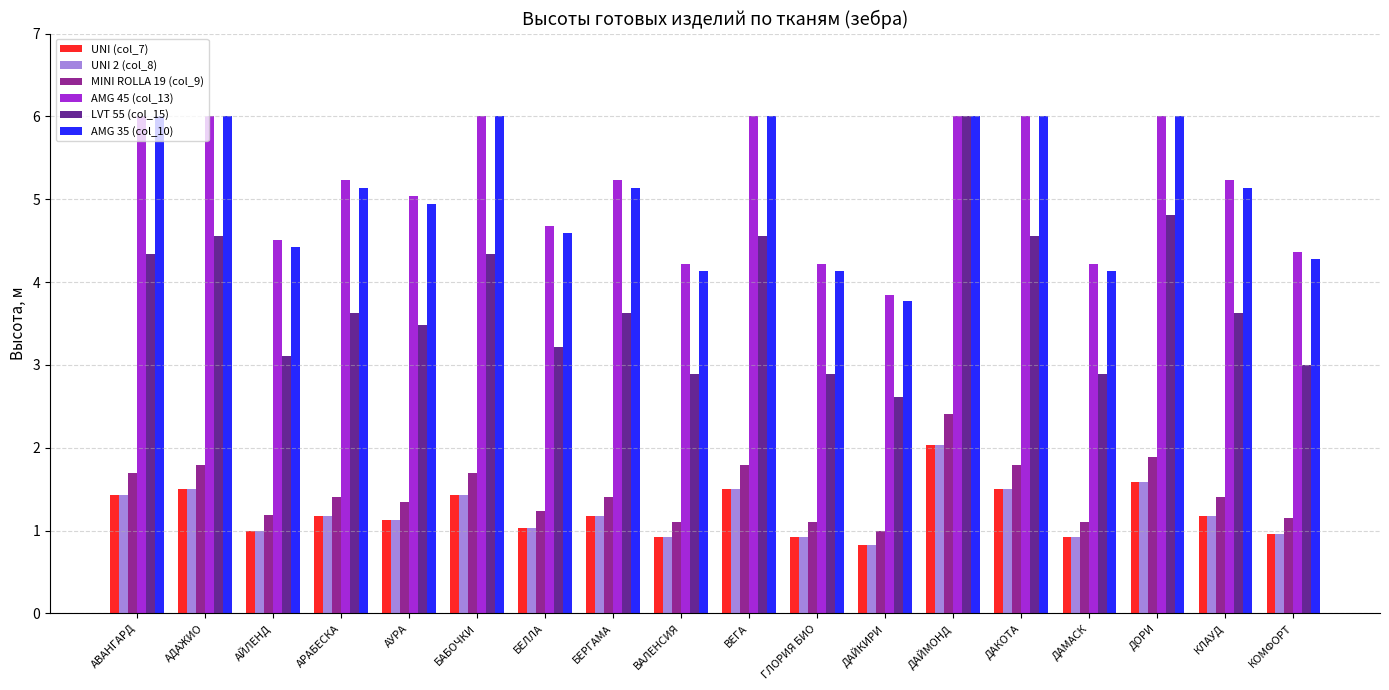

True or false: AMG 35 (col_10) has a value of 4.1 at ДАМАСК.

True